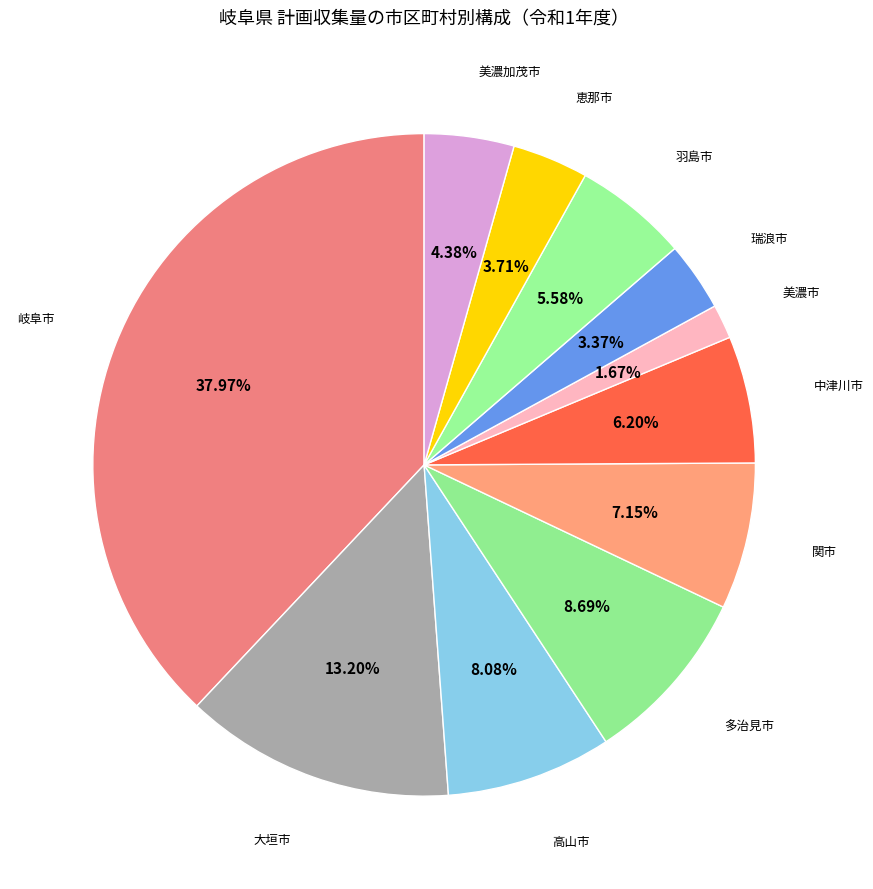

How many segments does this pie chart have?

11